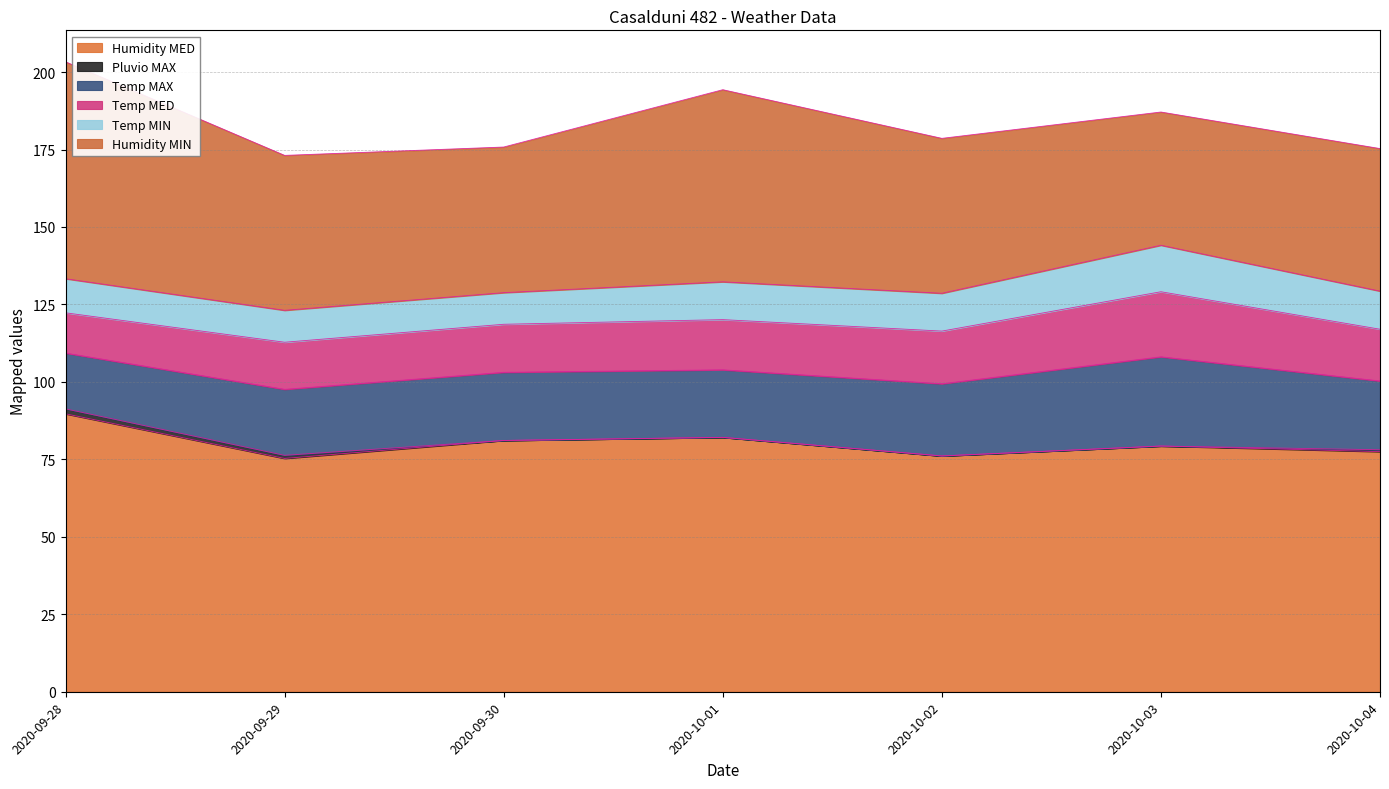

What is the average value of the Humidity MED series?

80.2